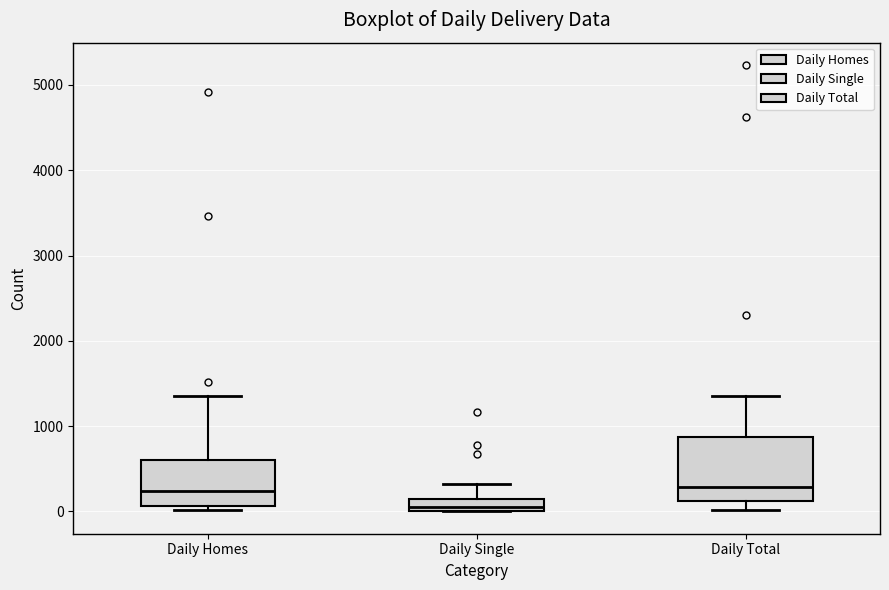

Where is the upper edge of the box for Daily Single on the y-axis? The values are not printed on the chart, so give them approximately, as read against the axis.

200